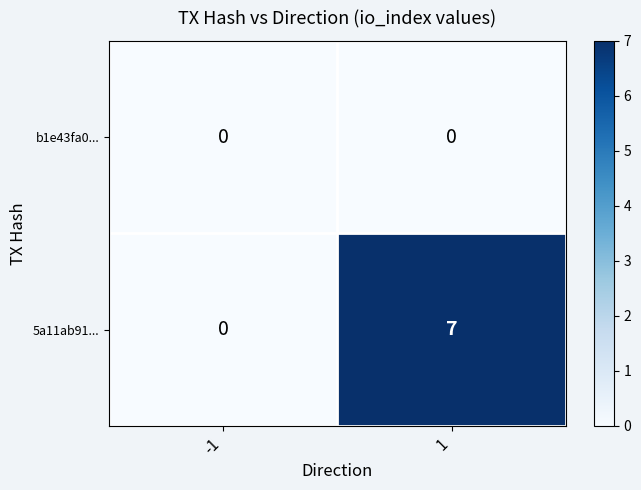

Rank the series by their maximum value, from lowest to highest.

b1e43fa0..., 5a11ab91...